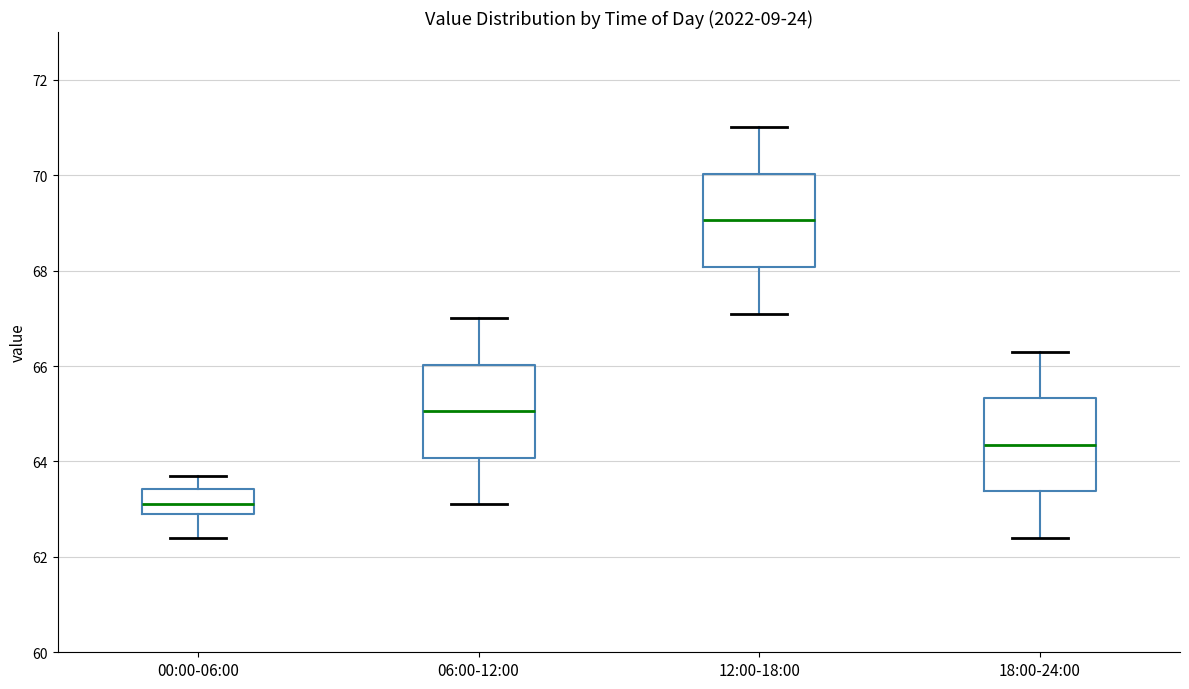

Reading left to right, read every box against the y-axis: the position of its median line, the range the box covers, and the ends of its whiskers. The values are not printed on the chart, so give them approximately, as read against the axis.

00:00-06:00: median 63.2, box 63.0 to 63.4, whiskers 62.4 to 63.8
06:00-12:00: median 65.0, box 64.0 to 66.0, whiskers 63.2 to 67.0
12:00-18:00: median 69.0, box 68.0 to 70.0, whiskers 67.2 to 71.0
18:00-24:00: median 64.4, box 63.4 to 65.4, whiskers 62.4 to 66.4